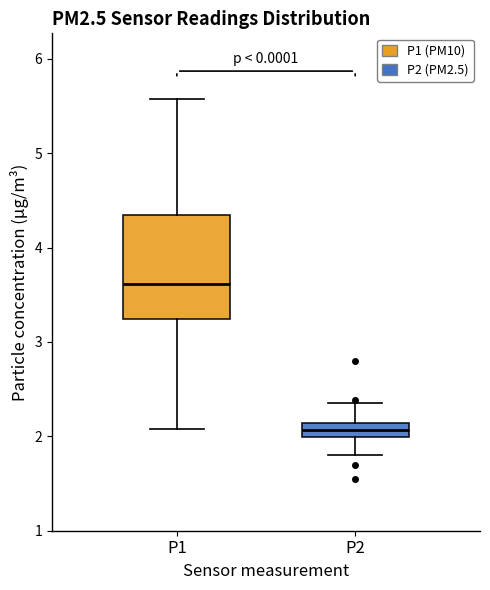

Where is the upper edge of the box for P2 on the y-axis? The values are not printed on the chart, so give them approximately, as read against the axis.

2.1